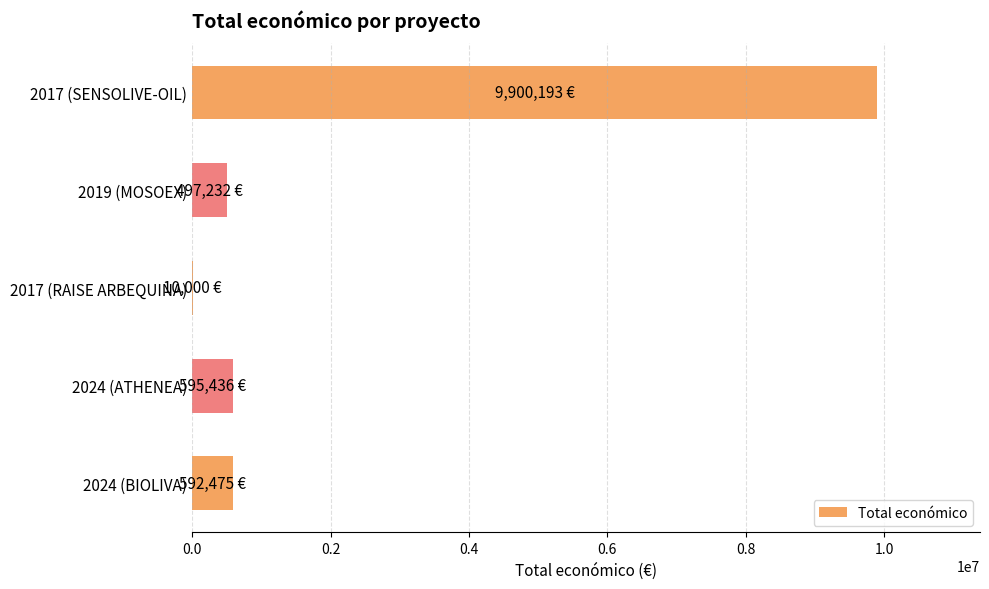

Are the bars horizontal?

Yes